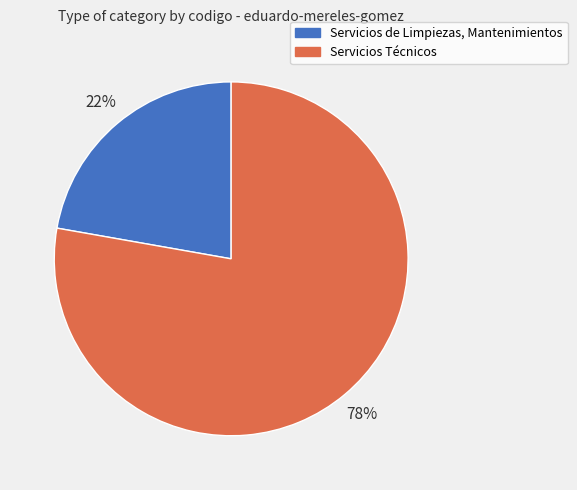

Is the sum of Servicios Técnicos and Servicios de Limpiezas, Mantenimientos greater than half?

Yes